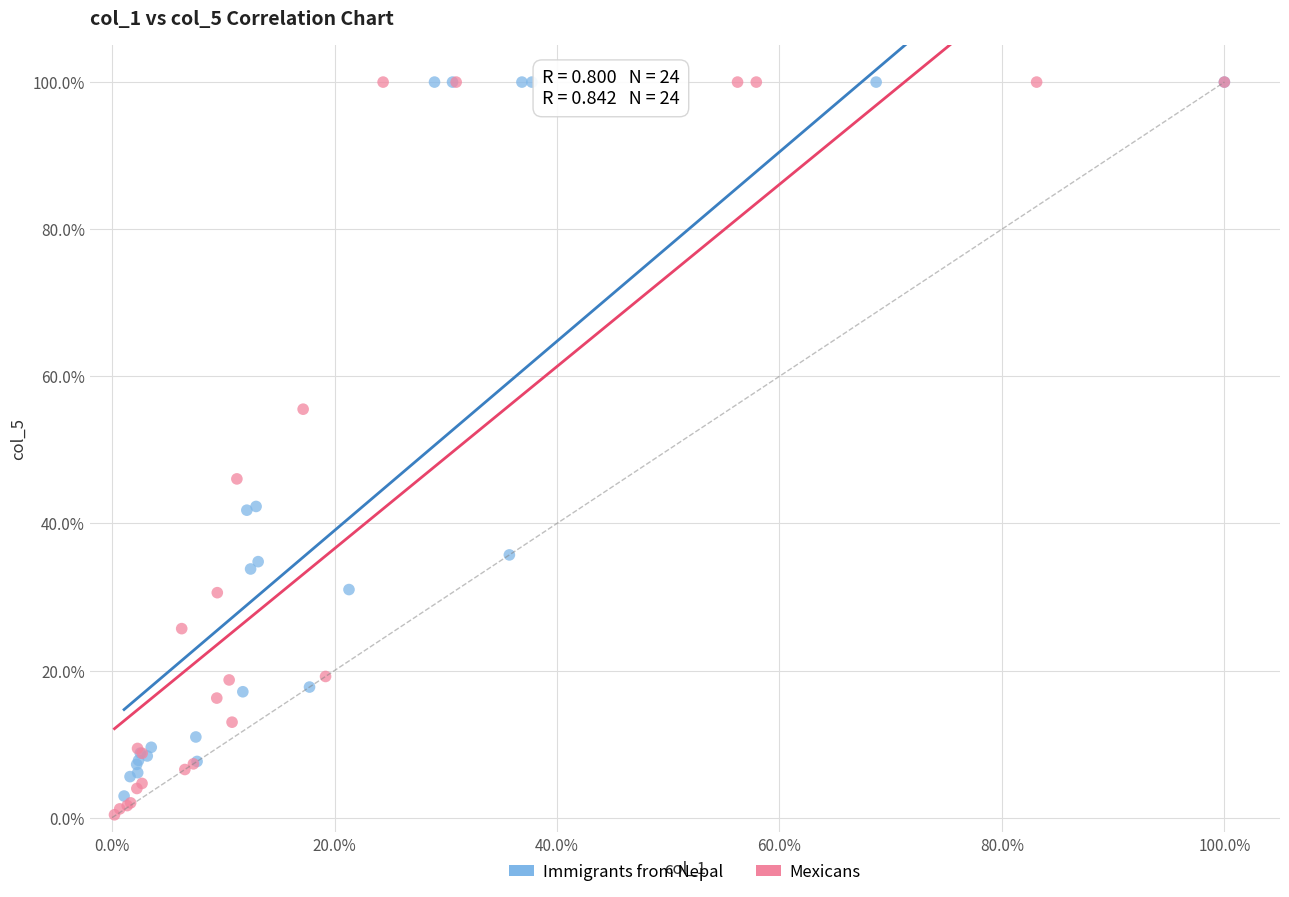

Which series has the largest Y range (max minus min)?

Mexicans